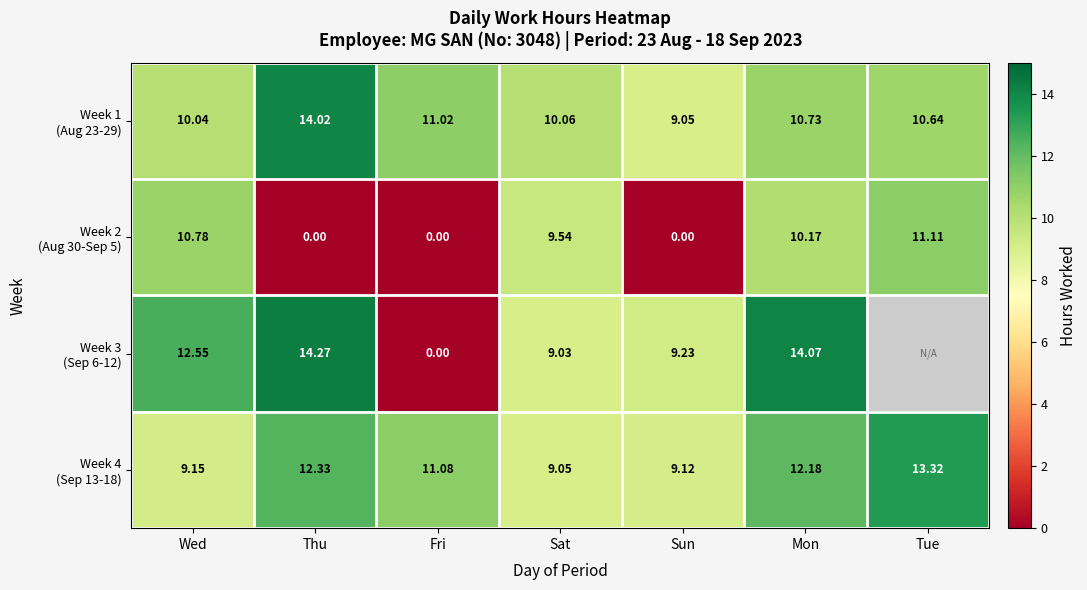

How many values in Week 2 (Aug 30-Sep 5) are above zero?

4